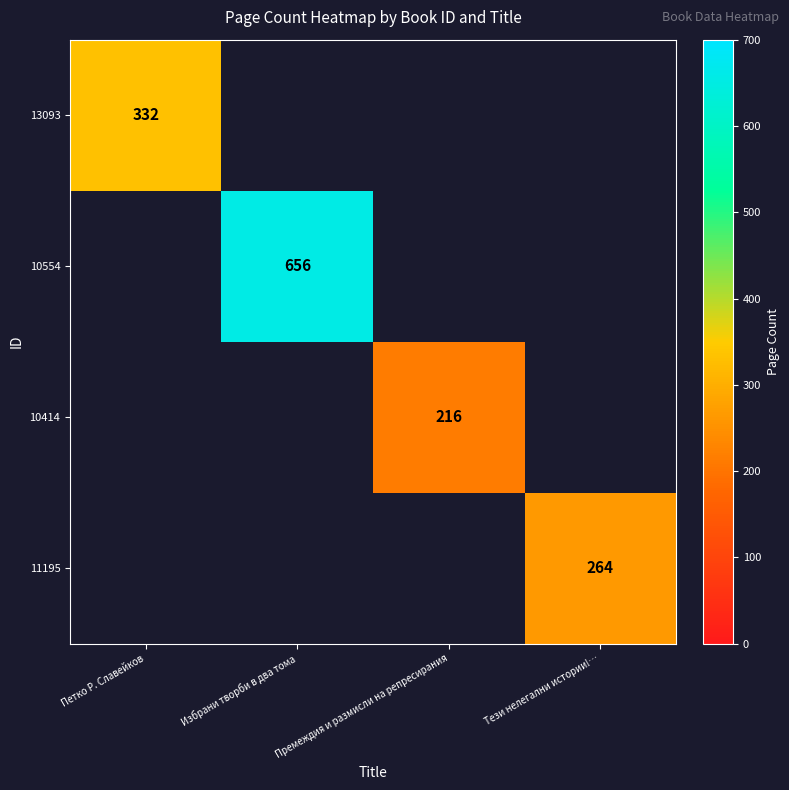

At which category does the chart reach its peak across all series?

Избрани творби в два тома